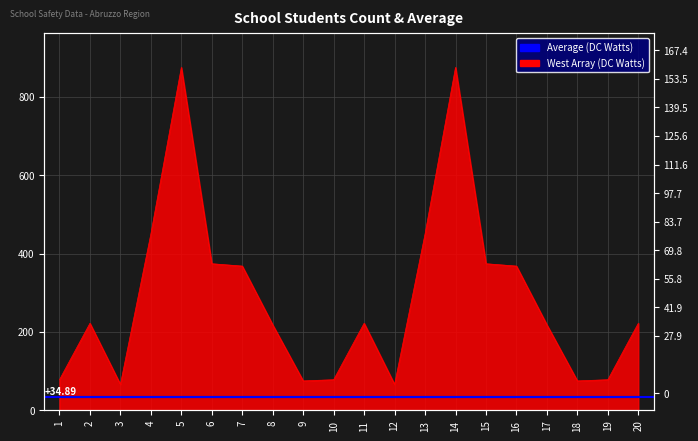

What is the change in value from 2 to 14?

+653